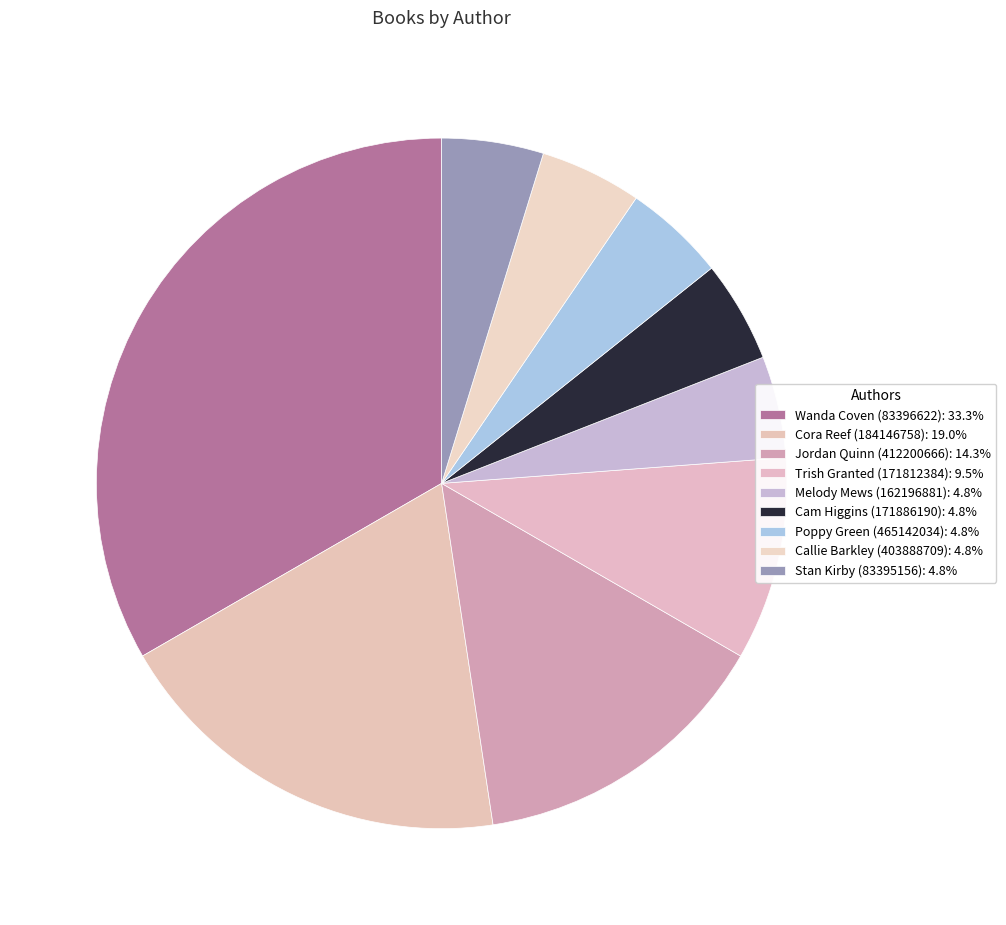

Which slice is the largest?

Wanda Coven (83396622)